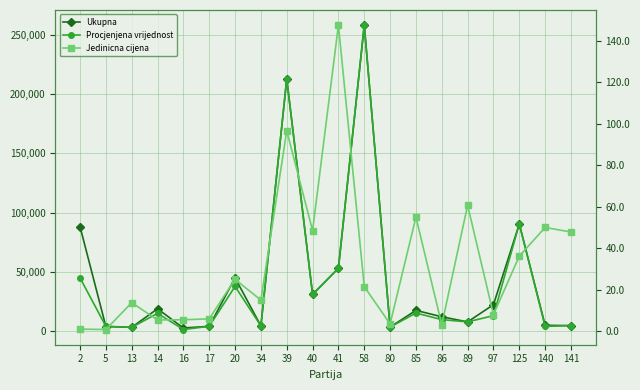

What is the sum of all Ukupna values?

889181.2